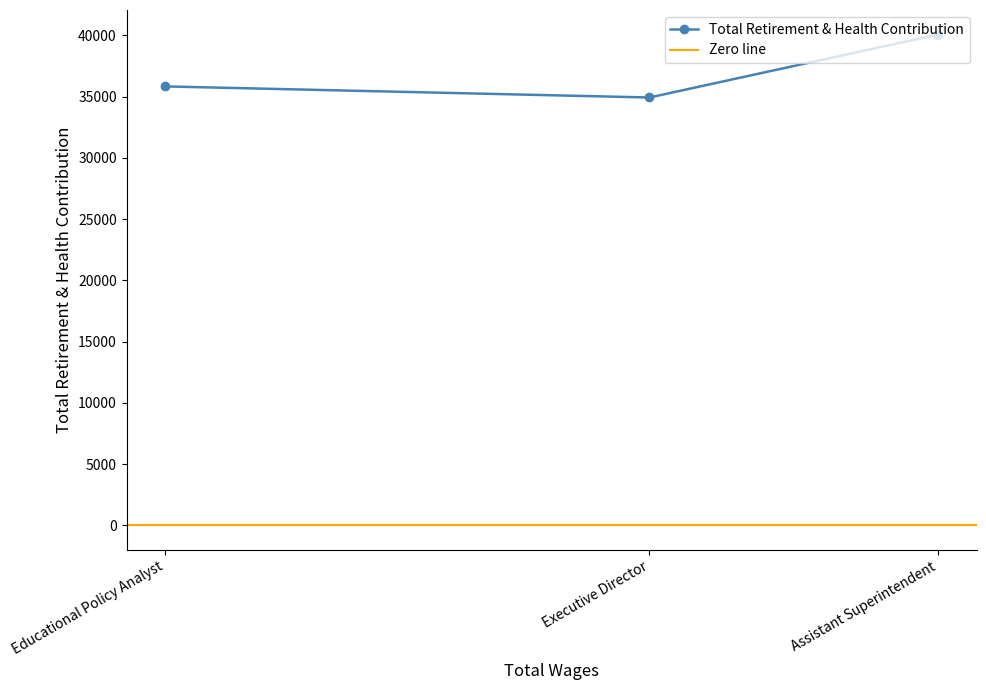

Which has a higher value, Educational Policy Analyst or Assistant Superintendent?

Assistant Superintendent